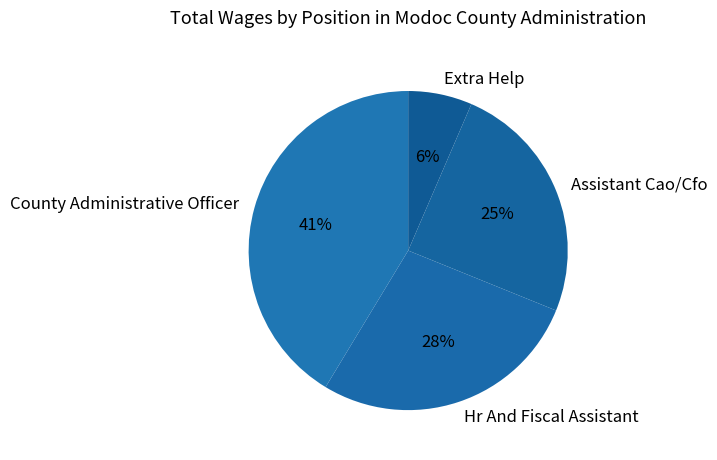

What is the smallest slice in the pie chart?

Extra Help